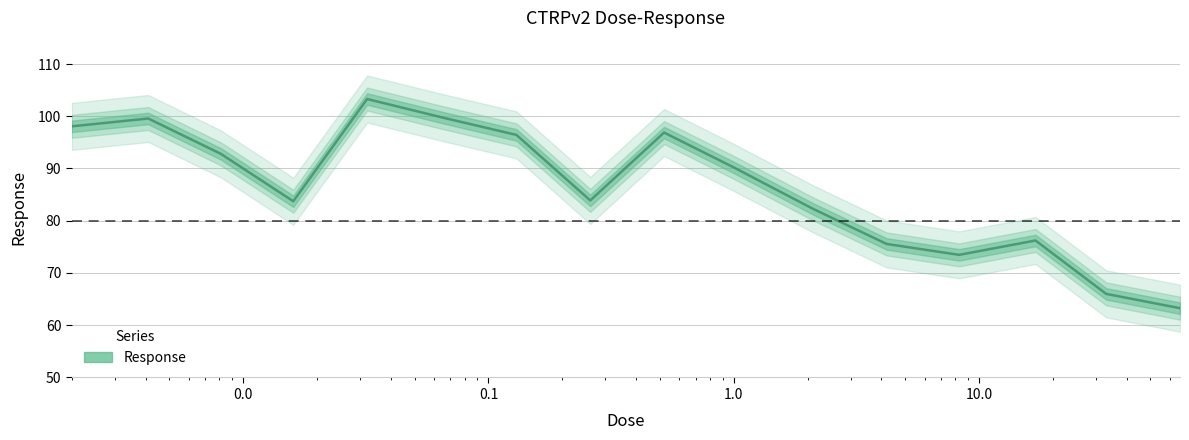

What is the difference between the values at 0.13 and 1.0?

6.2